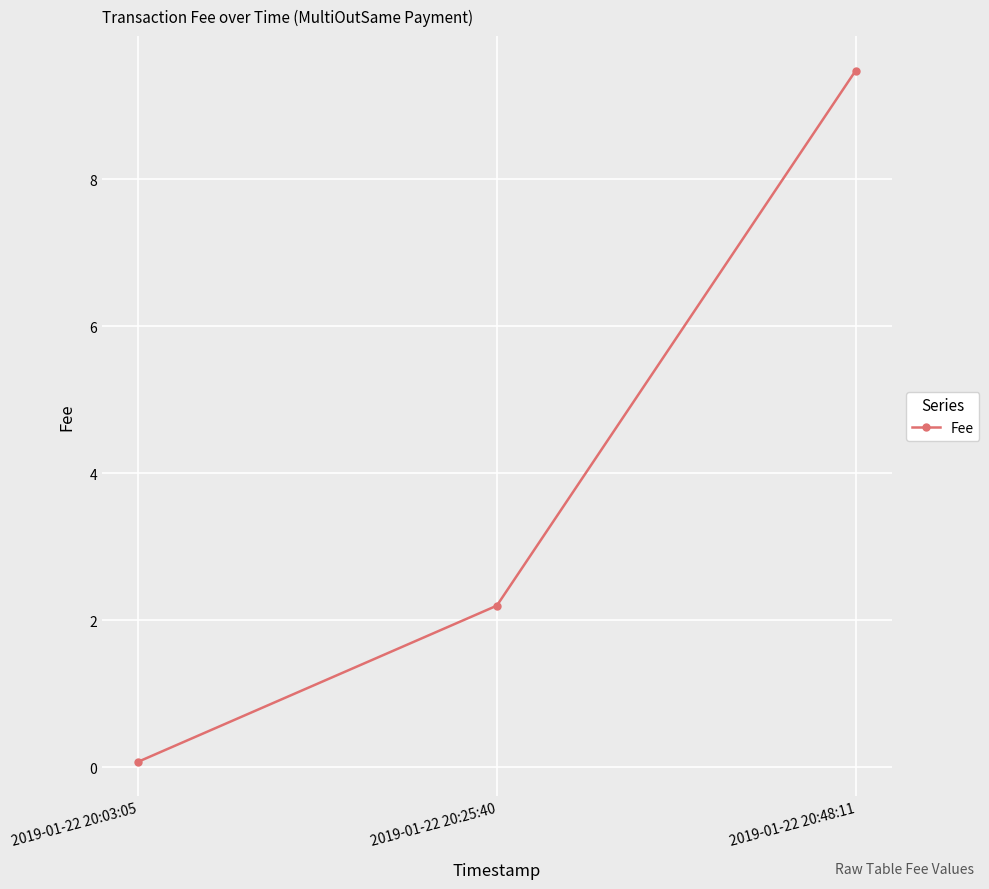

Reading right to left, transcribe all the data shown in this chart.

2019-01-22 20:48:11=9.5	2019-01-22 20:25:40=2.2	2019-01-22 20:03:05=0.1